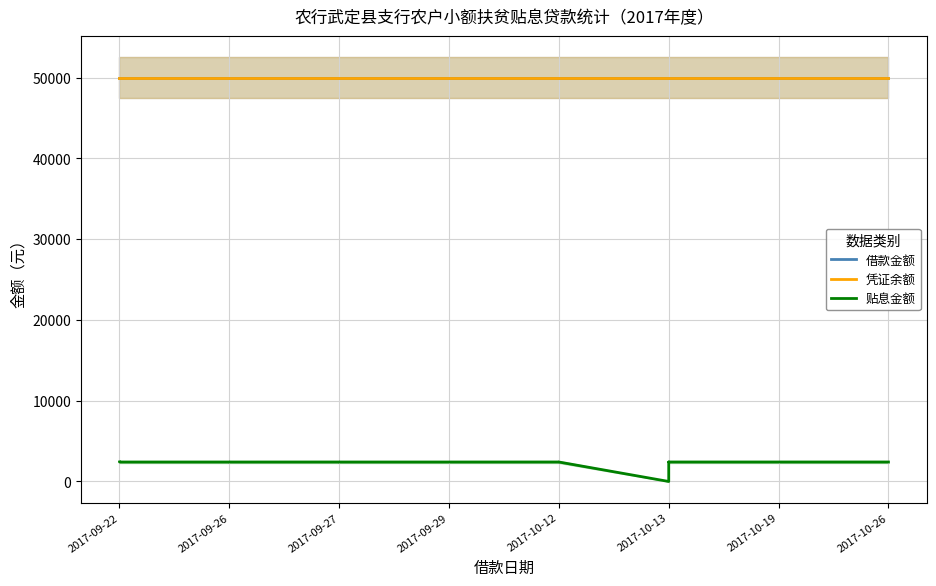

Is it true that 借款金额 equals 50000.0 at 2017-09-26?

True